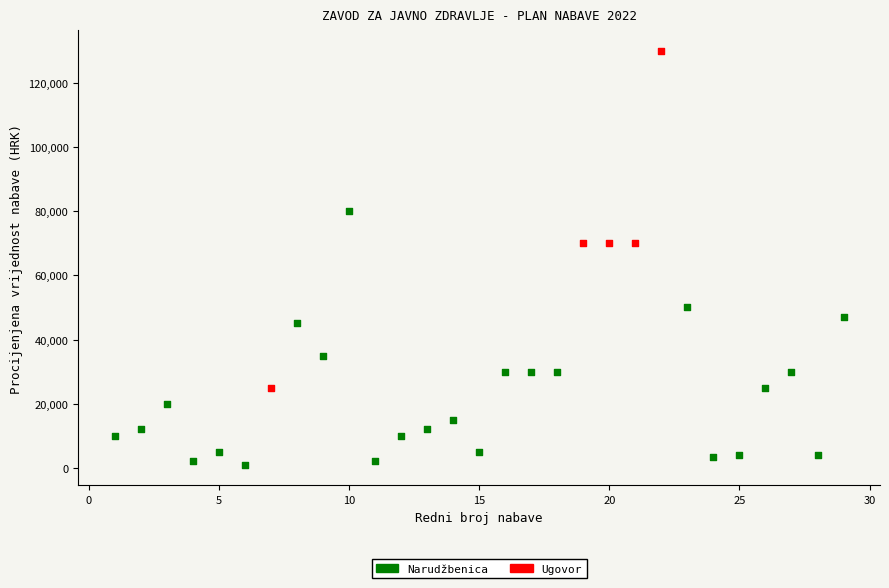

Which series contains the highest Y value?

Ugovor